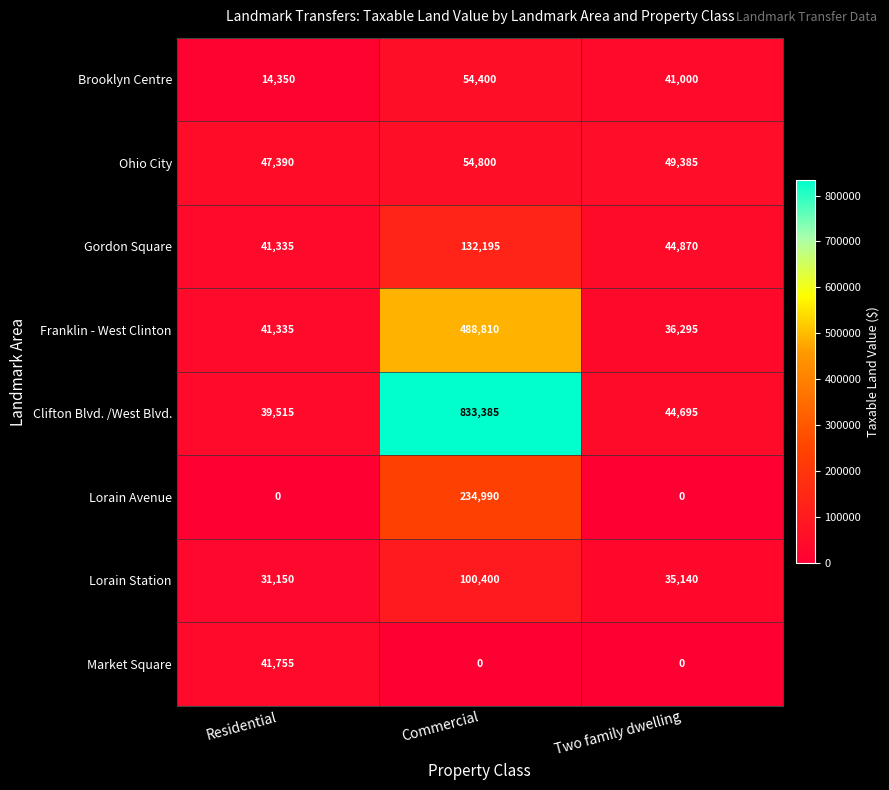

At which label does Lorain Station first exceed 35140?

Commercial